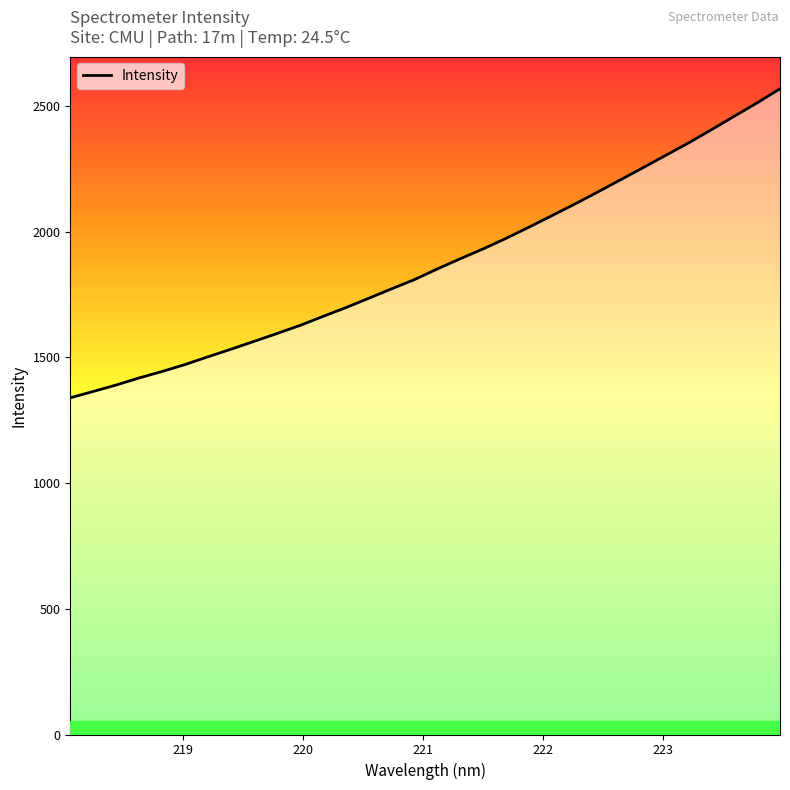

What is the difference between the maximum and minimum values?

1229.0